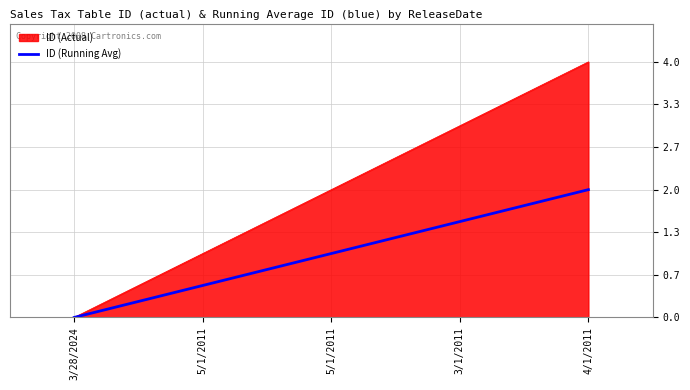

Does the chart display data point markers on the line(s)?

No